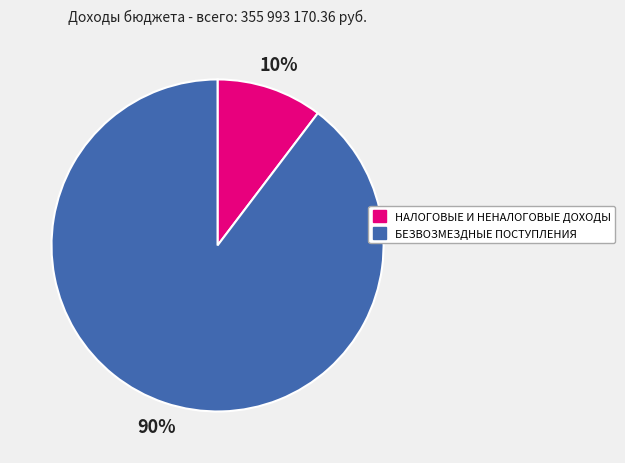

Do НАЛОГОВЫЕ И НЕНАЛОГОВЫЕ ДОХОДЫ and БЕЗВОЗМЕЗДНЫЕ ПОСТУПЛЕНИЯ together represent more than half of the pie?

Yes